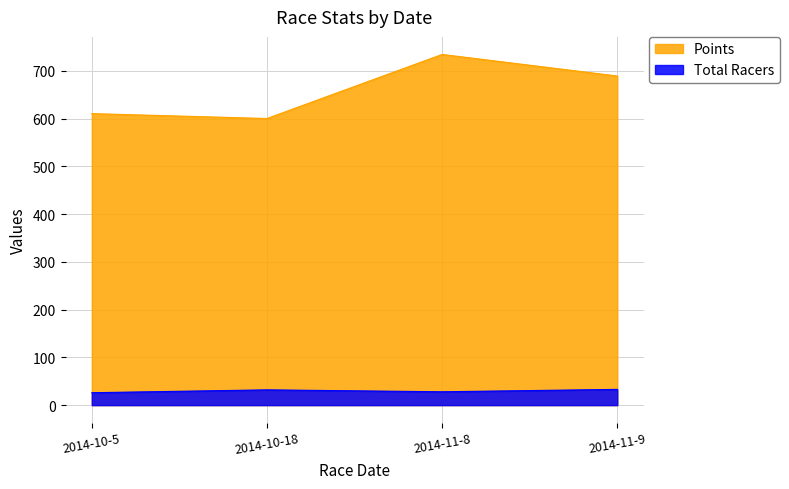

Where is Points nearest to the value 667?

2014-11-9